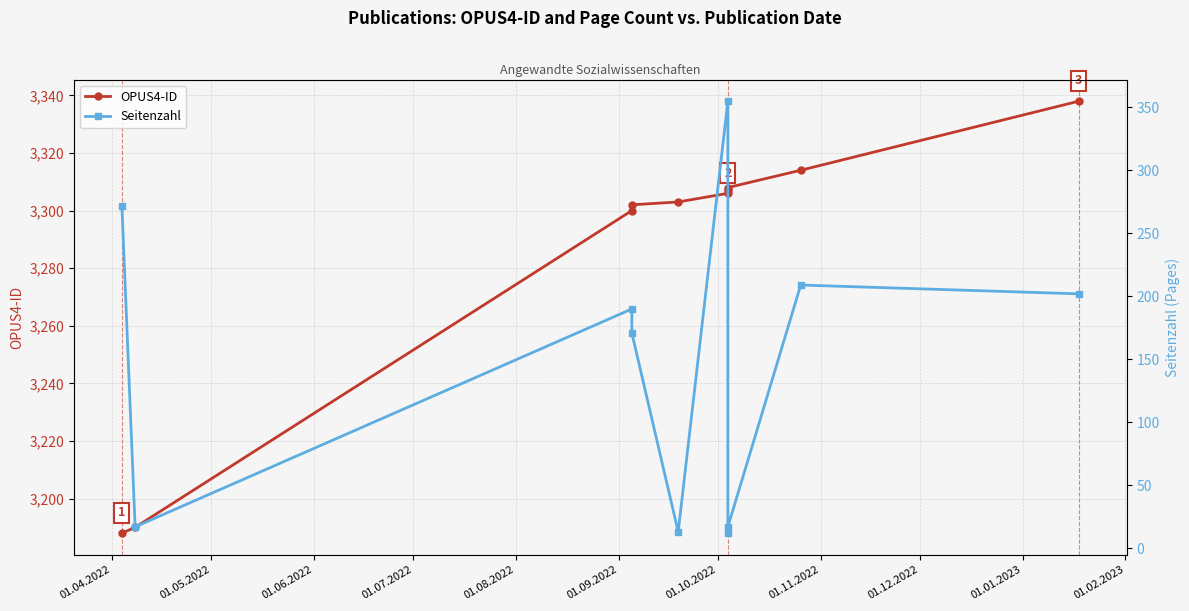

Which series has the largest total across all categories?

OPUS4-ID